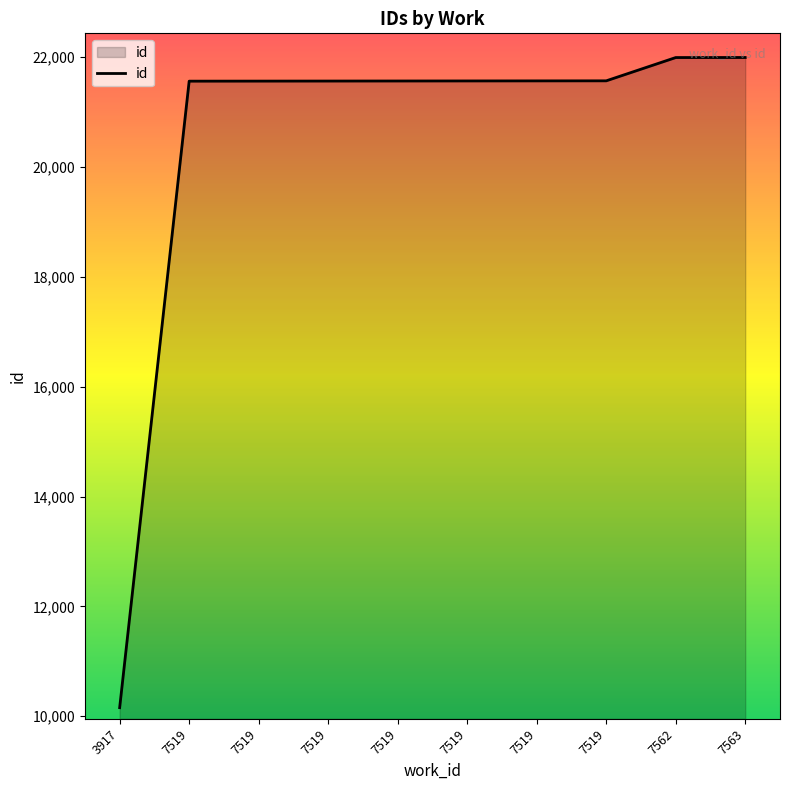

How many lines are shown in the chart?

1